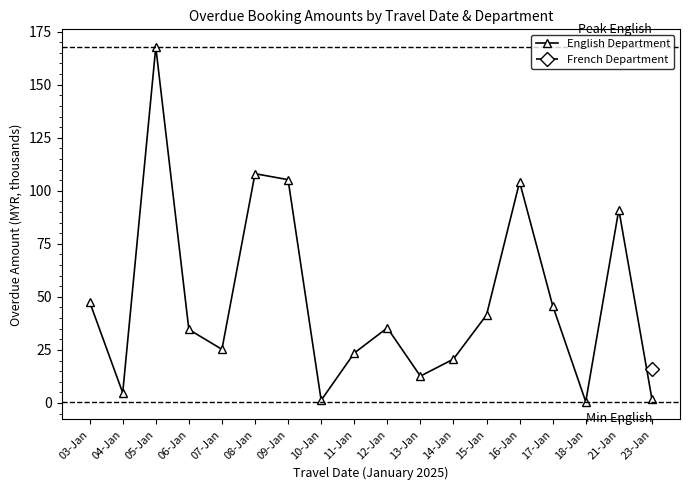

Rank the categories by value from lowest to highest.

18-Jan, 10-Jan, 23-Jan, 04-Jan, 13-Jan, 14-Jan, 11-Jan, 07-Jan, 06-Jan, 12-Jan, 15-Jan, 17-Jan, 03-Jan, 21-Jan, 16-Jan, 09-Jan, 08-Jan, 05-Jan